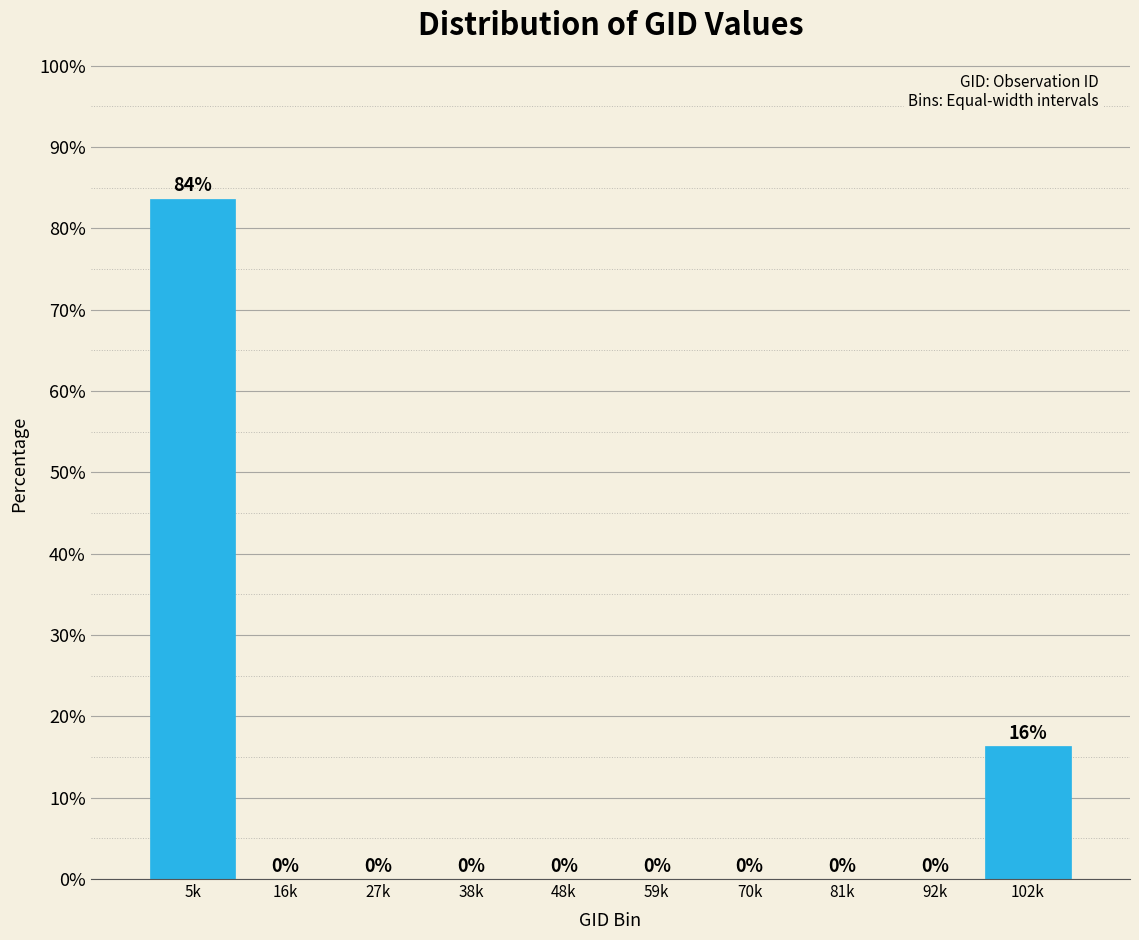

Which category has the highest value across all series?

5k